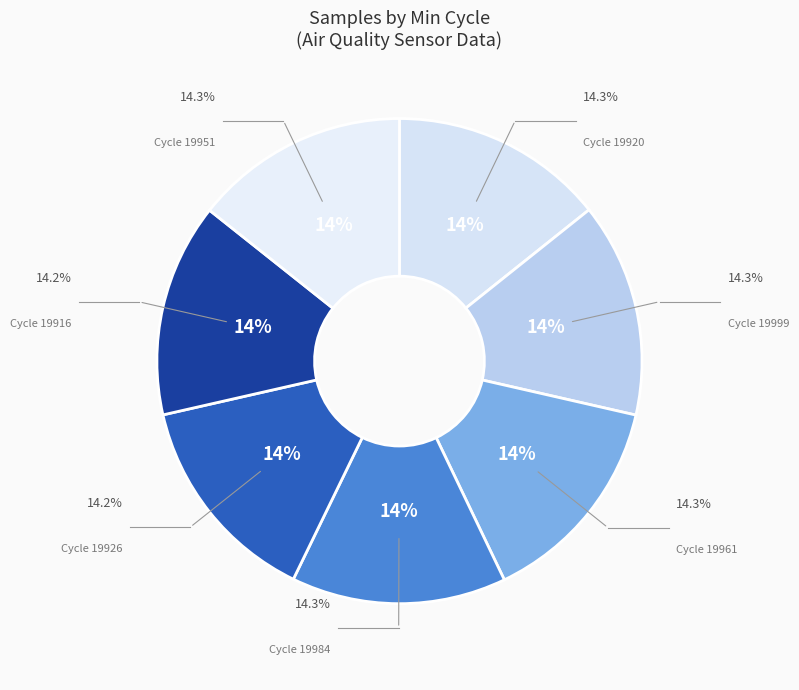

How many segments does this pie chart have?

7